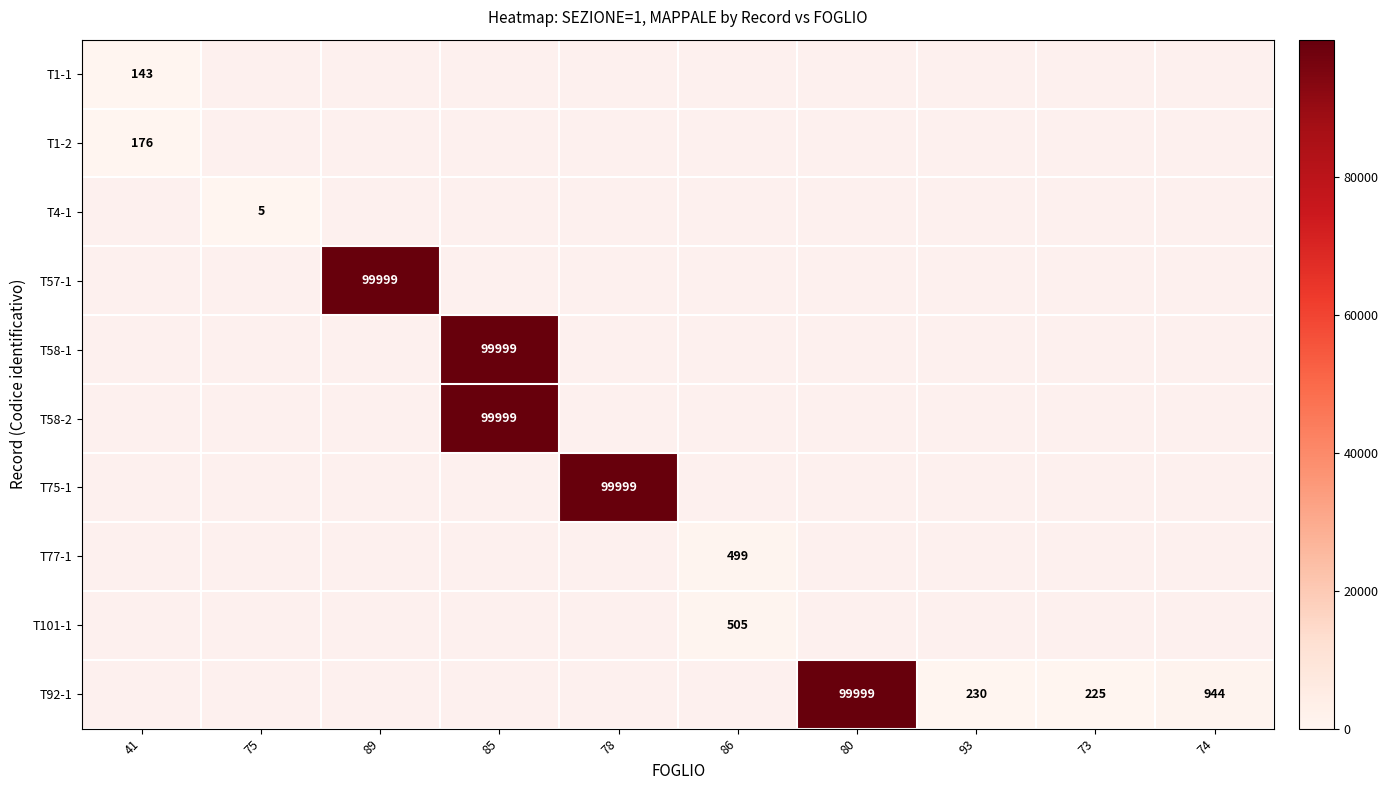

Which category has the lowest value across all series?

75